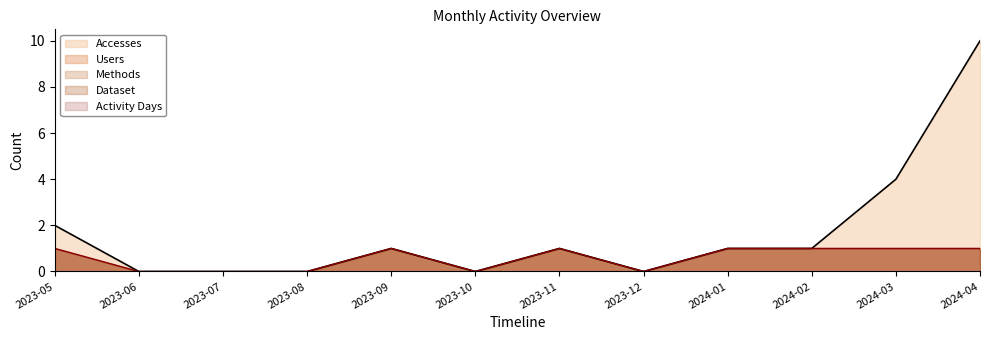

Between 2024-04 and 2023-05, which is larger?

2024-04